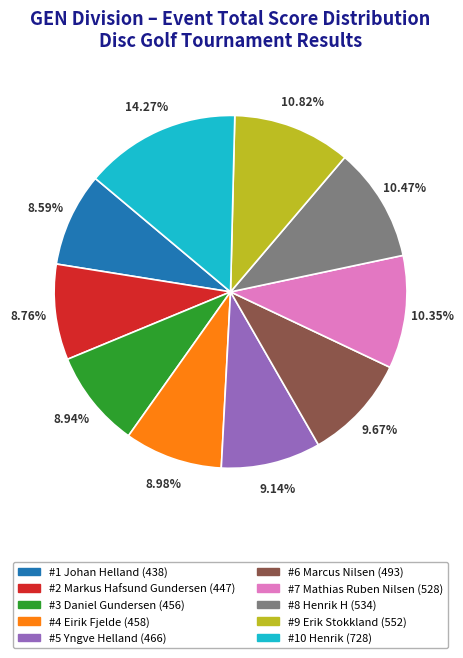

Is there a majority slice in this chart?

No